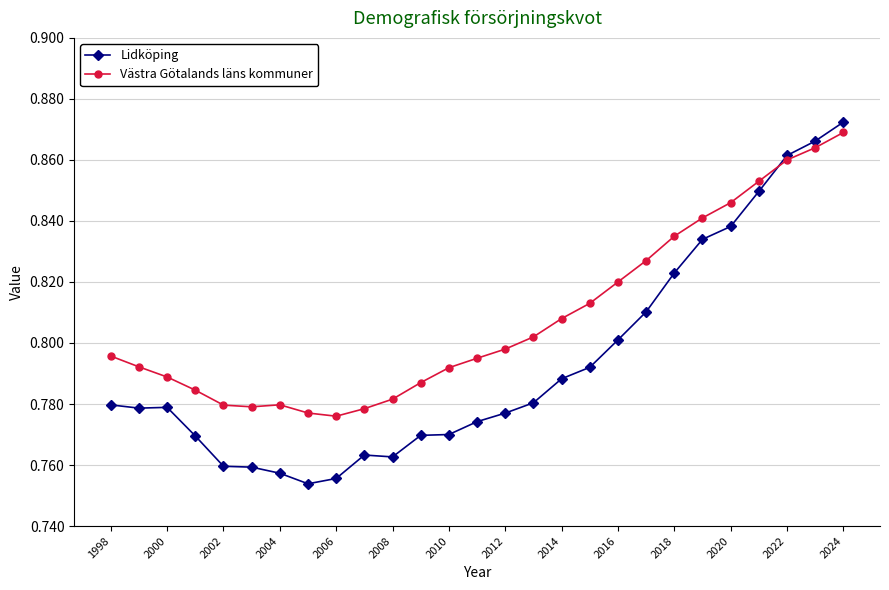

List the series in order of their overall mean, lowest first.

Lidköping, Västra Götalands läns kommuner